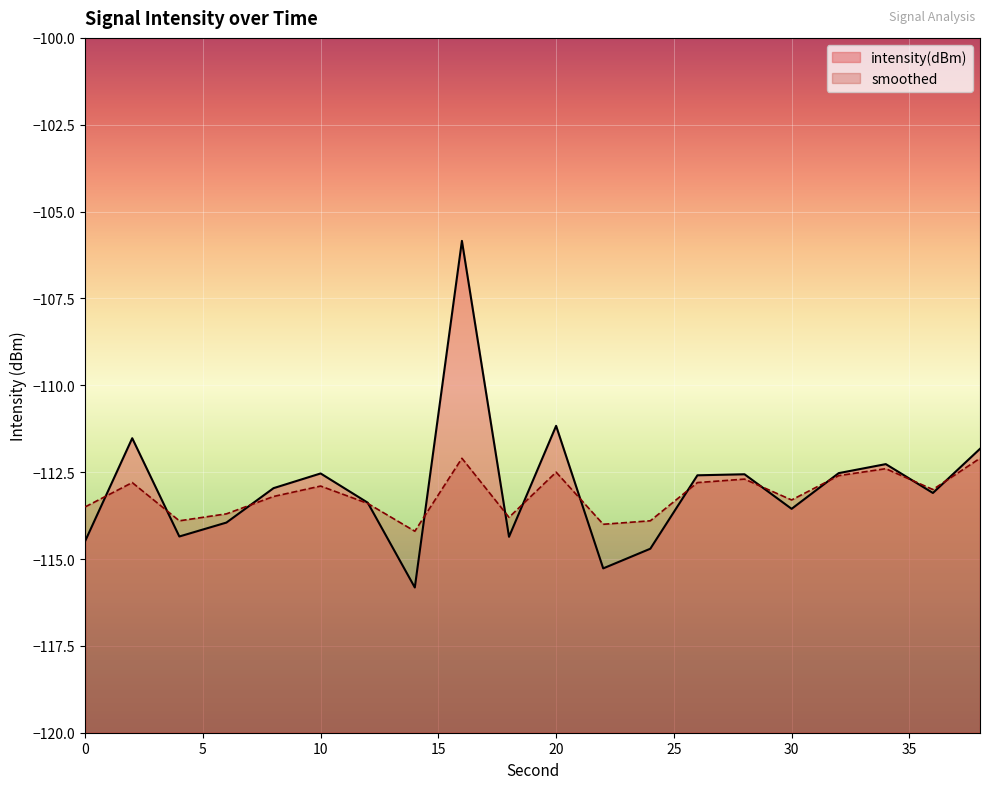

Which series has the largest total across all categories?

intensity(dBm)